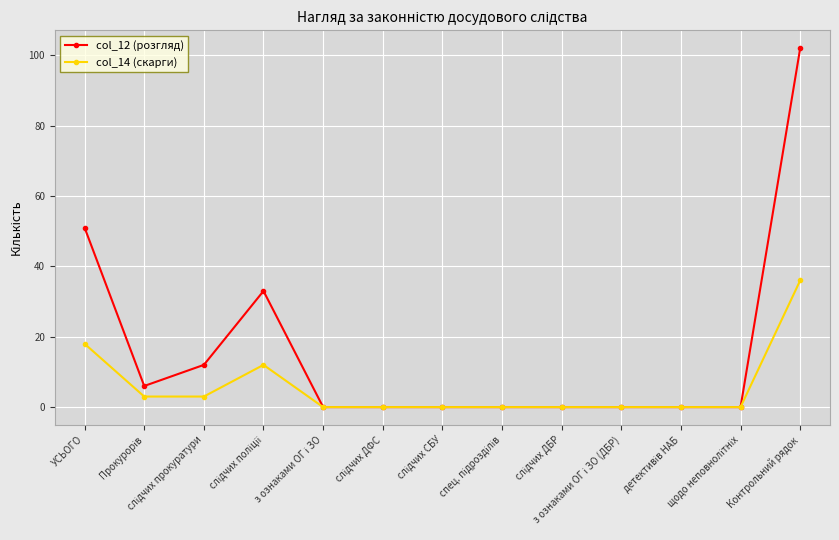

True or false: col_14 (скарги) has more than 0 interior local peaks.

True